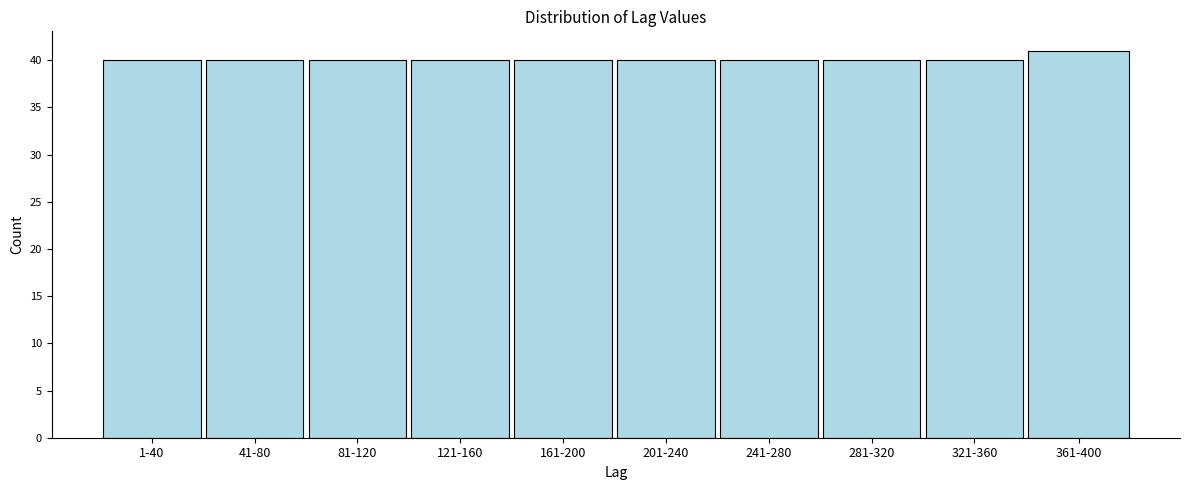

Reading left to right, extract all data points from this chart.

40	40	40	40	40	40	40	40	40	41